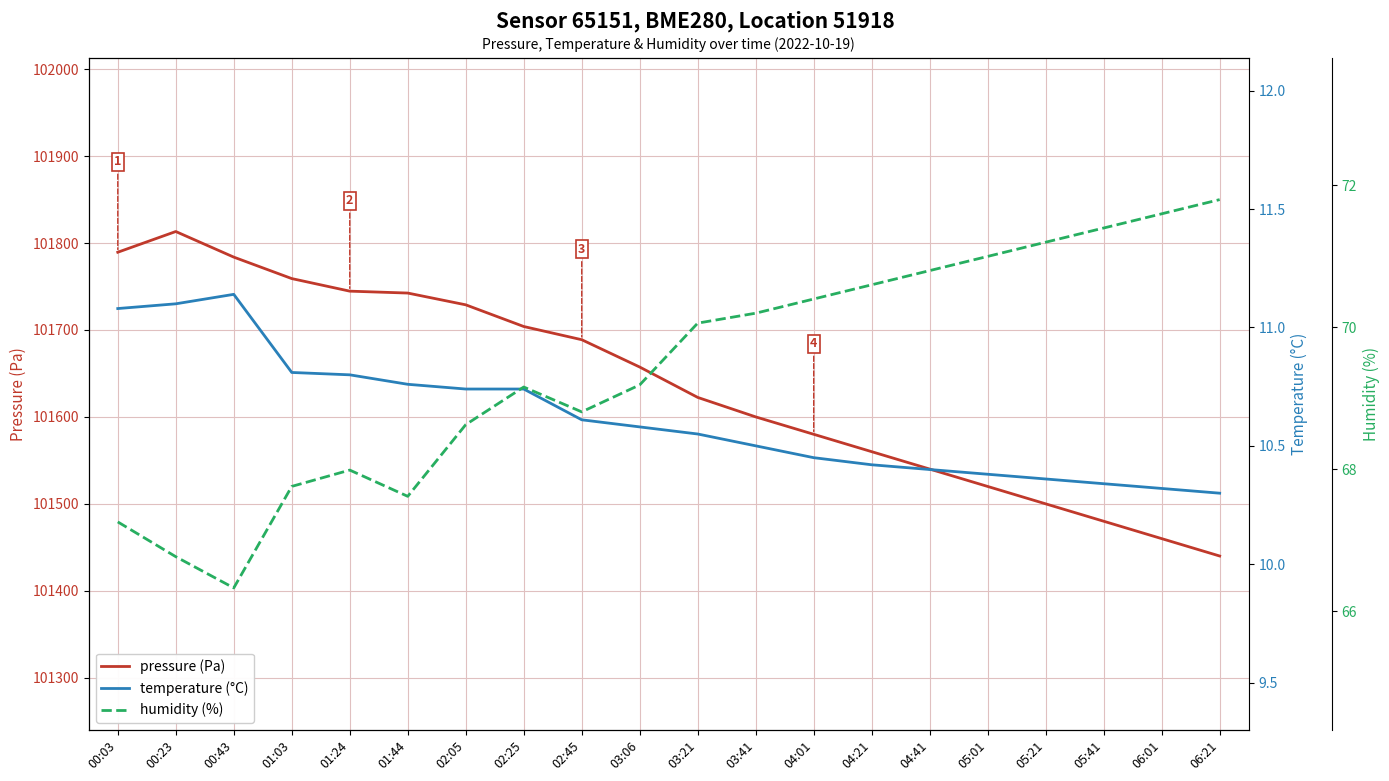

What is the maximum value for humidity (%)?

71.8